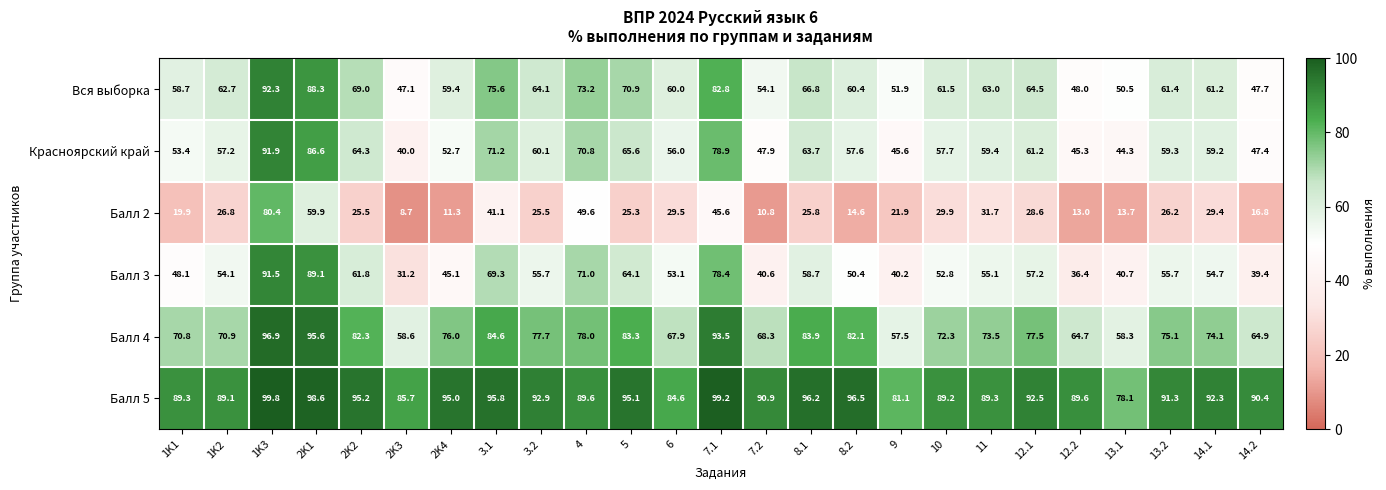

At 14.1, list the series in order from largest to smallest.

Балл 5, Балл 4, Вся выборка, Красноярский край, Балл 3, Балл 2